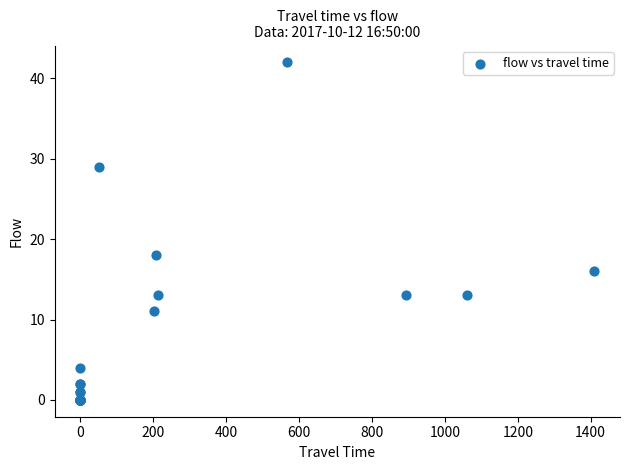

What Y value in the scatter plot is closest to 21?

18